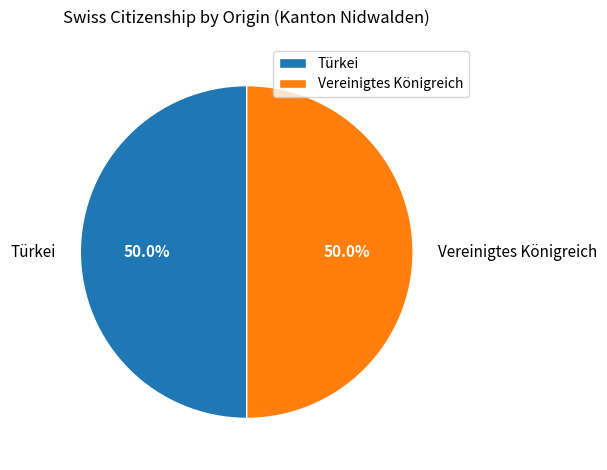

What portion of the pie excludes Vereinigtes Königreich?

50.0%